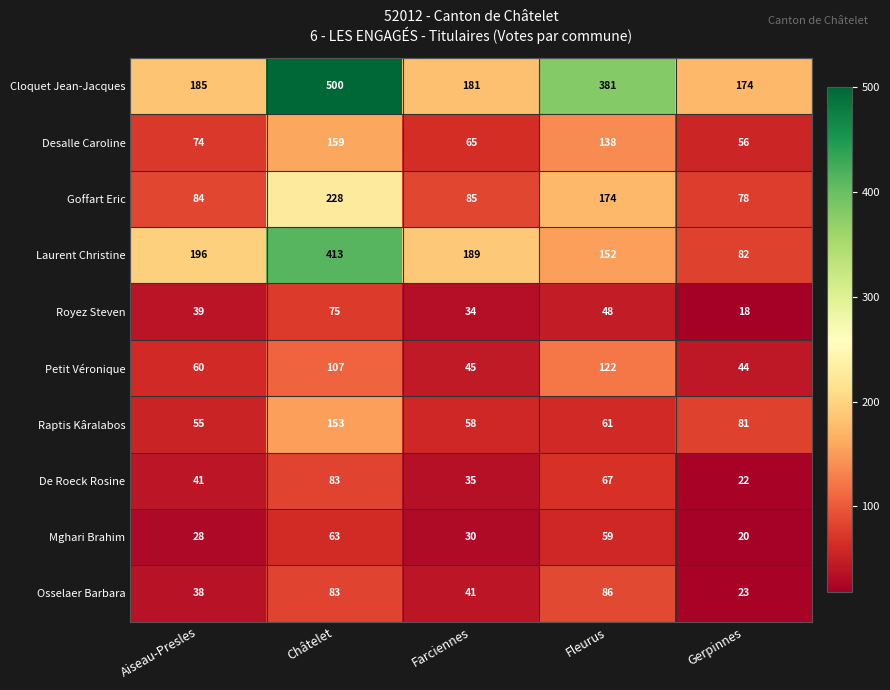

Which series has the largest range (max minus min)?

Laurent Christine